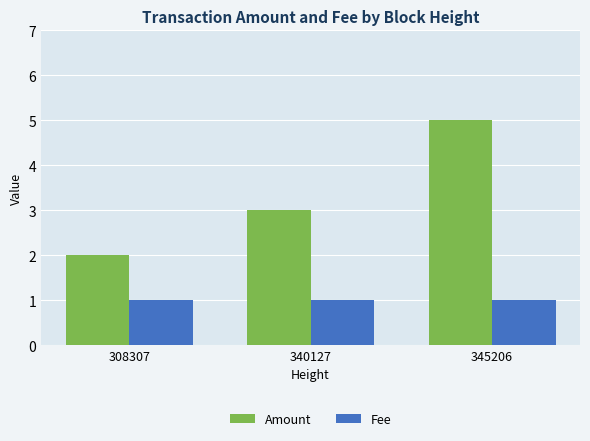

List the labels in order of Amount value, largest first.

345206, 340127, 308307